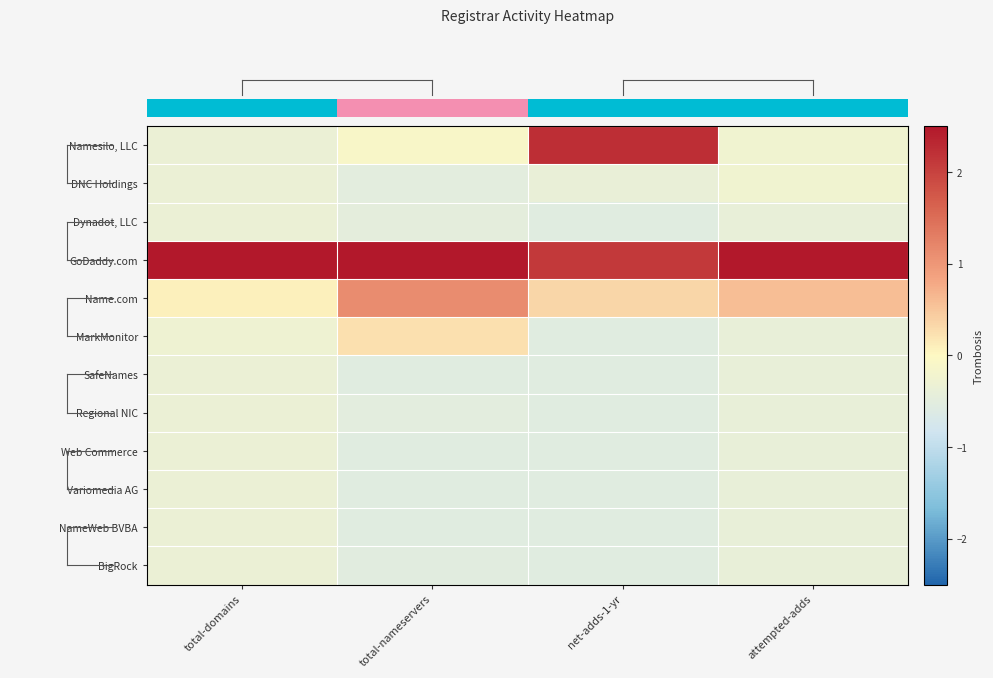

How many categories are shown in the chart?

4